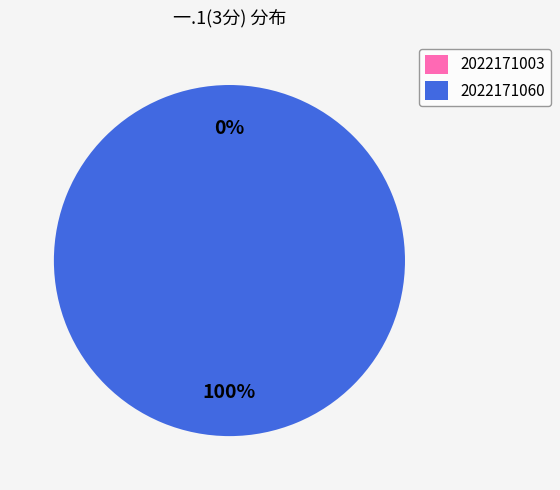

What portion of the pie excludes 2022171003?

100.0%